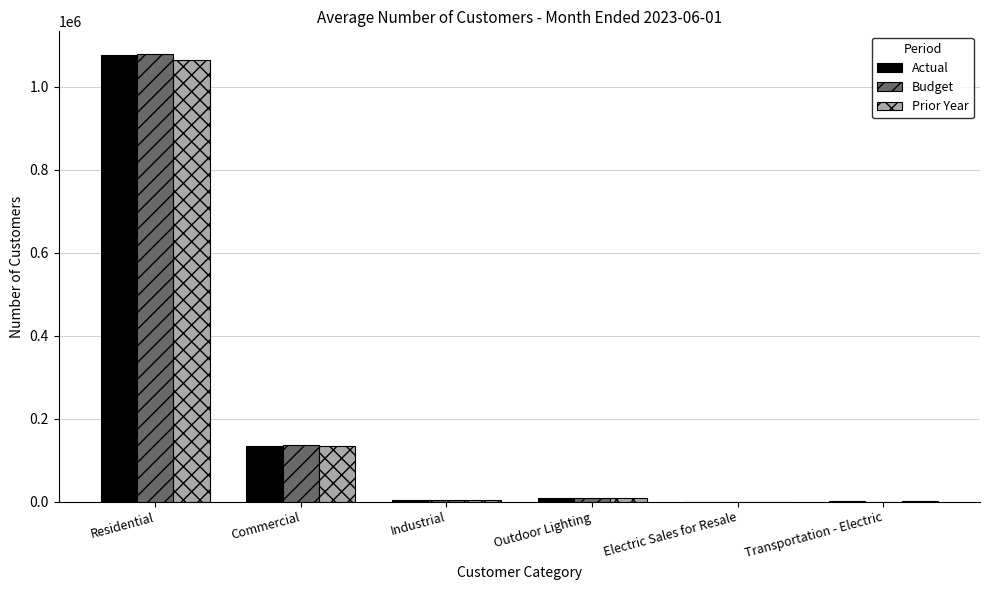

Count the number of data series in this chart.

3